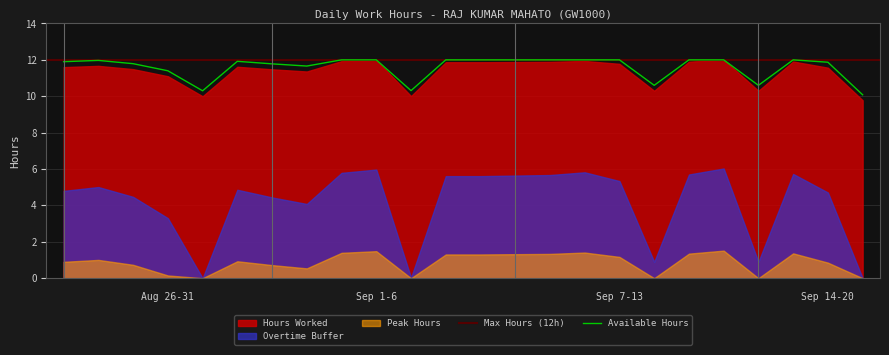

What is the highest value of the Available Hours series?

12.0